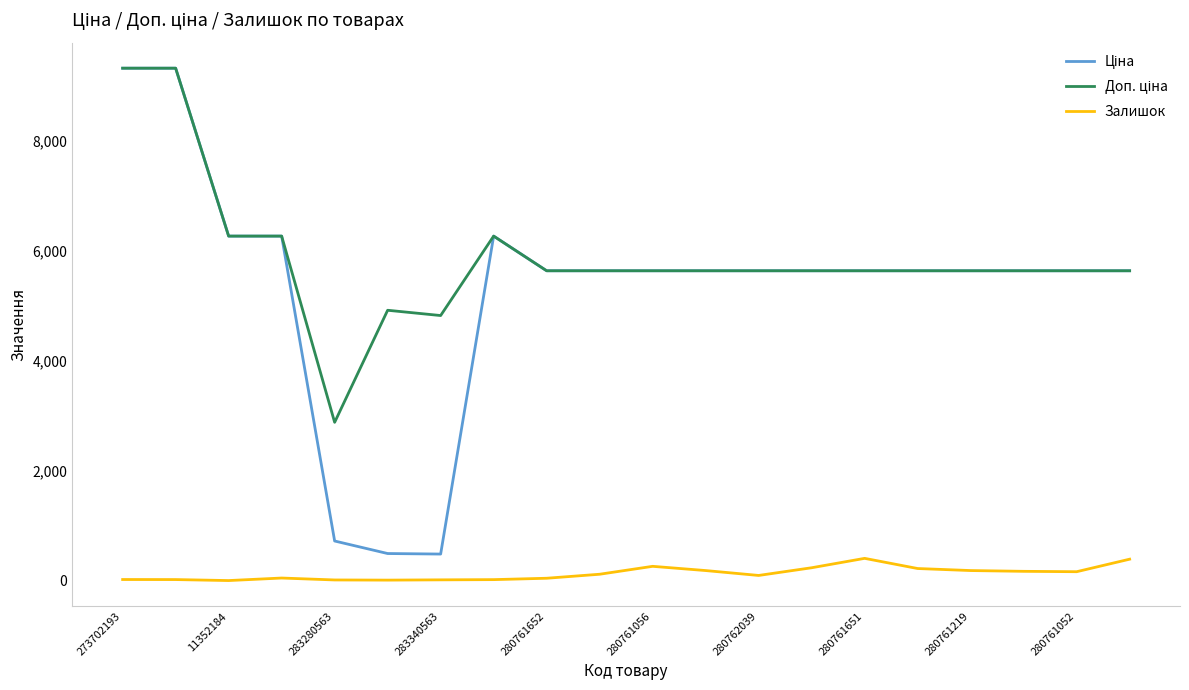

Is this an area chart (filled region under the line)?

No